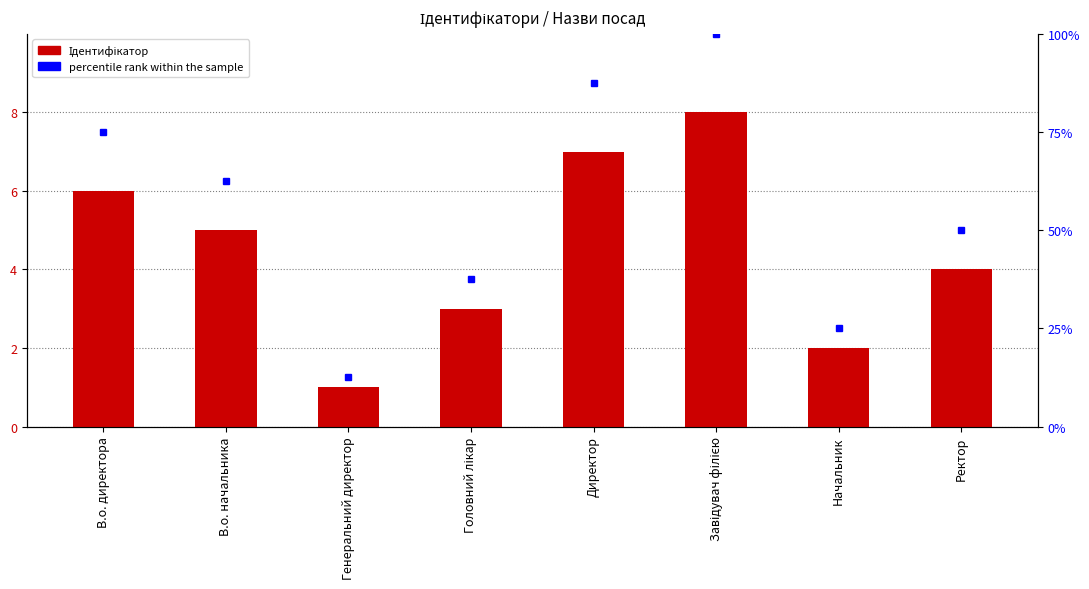

Reading left to right, transcribe all the data shown in this chart.

Ідентифікатор: В.о. директора=6.0	В.о. начальника=5.0	Генеральний директор=1.0	Головний лікар=3.0	Директор=7.0	Завідувач філією=8.0	Начальник=2.0	Ректор=4.0
percentile rank within the sample: В.о. директора=75.0	В.о. начальника=62.5	Генеральний директор=12.5	Головний лікар=37.5	Директор=87.5	Завідувач філією=100.0	Начальник=25.0	Ректор=50.0